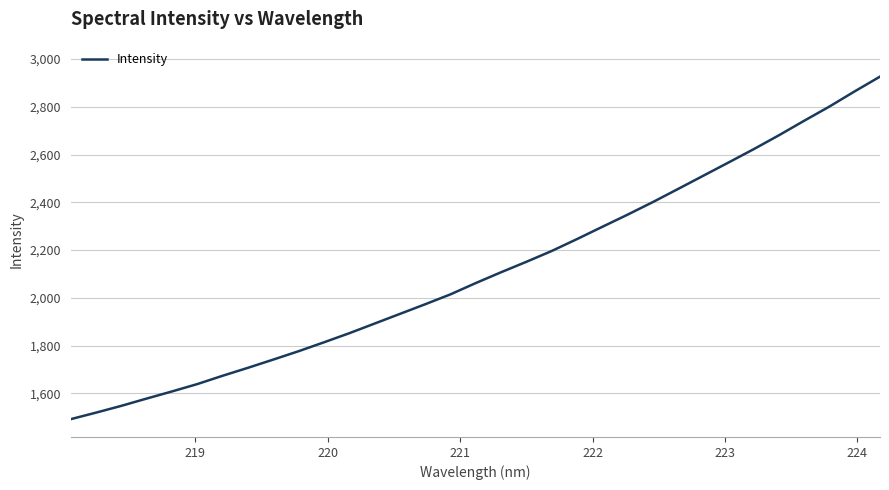

What is the minimum value shown in the chart?

1492.2